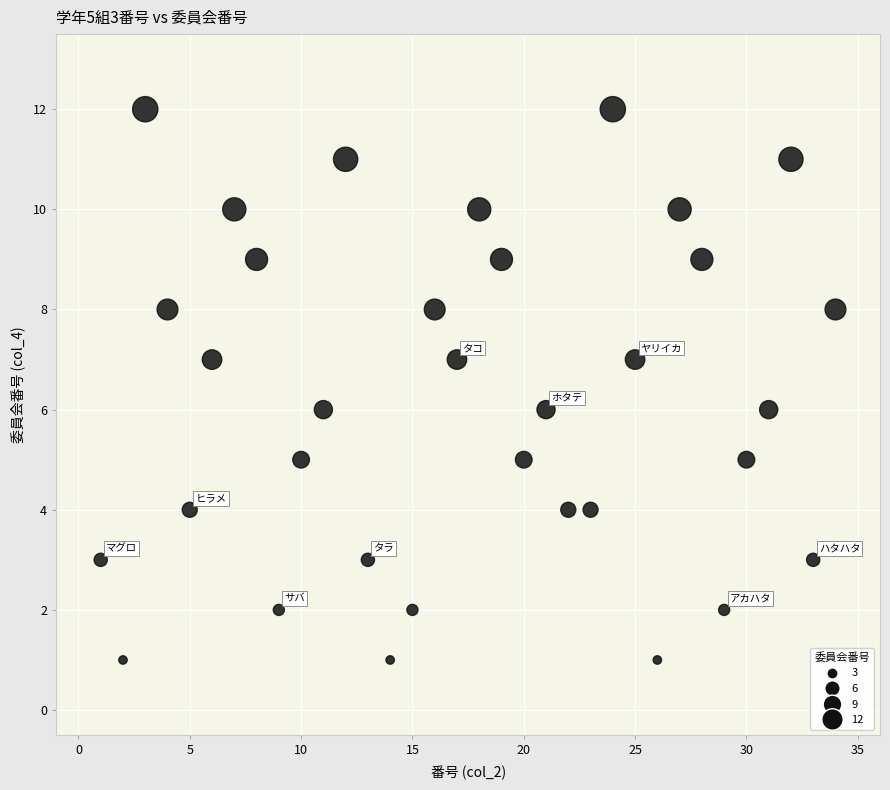

What is the range of X values (max minus min)?

33